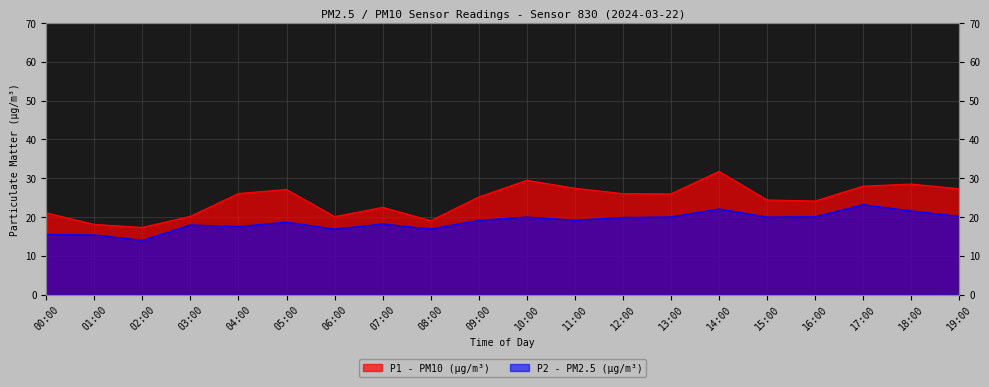

Where is the first local minimum for P2?

02:00